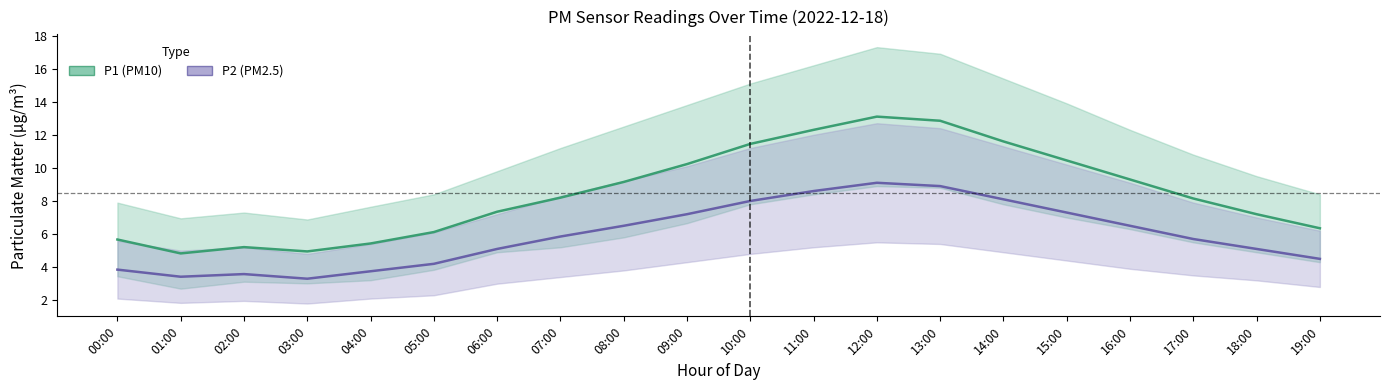

What is the sum of all P1 (PM10) values?

169.9